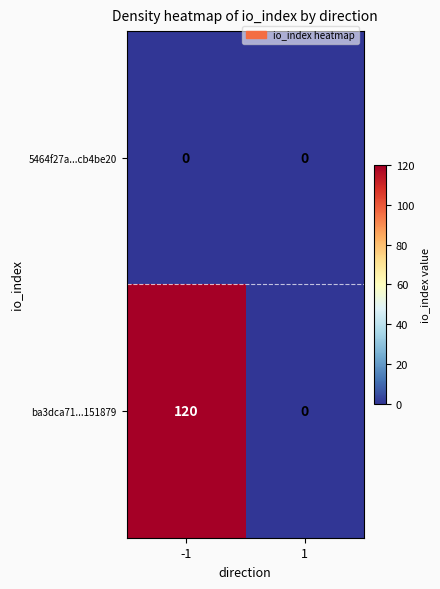

Which series has the largest total across all categories?

ba3dca71...151879